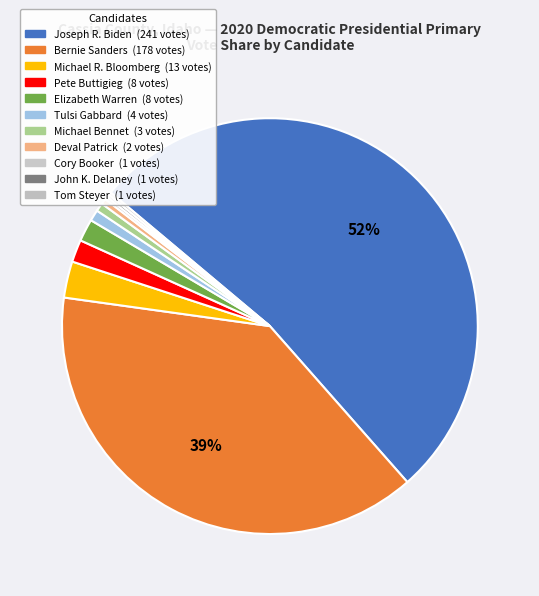

To the nearest percent, what is the average slice percentage?

9%